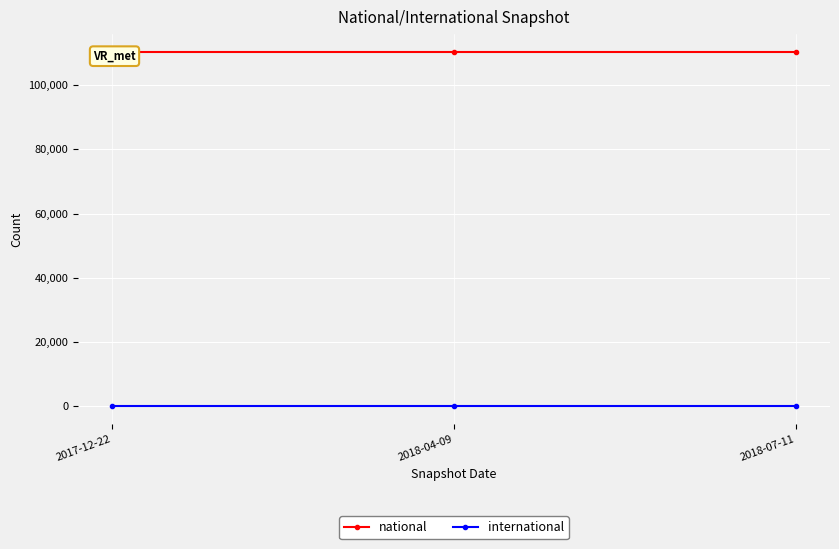

Is the value of national at 2017-12-22 greater than the value of international at 2018-07-11?

Yes